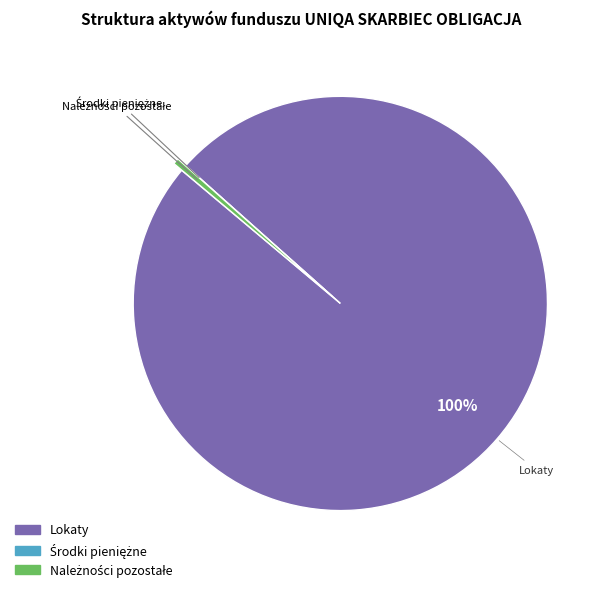

To the nearest percent, what is the difference between the largest and smallest slice percentages?

100%